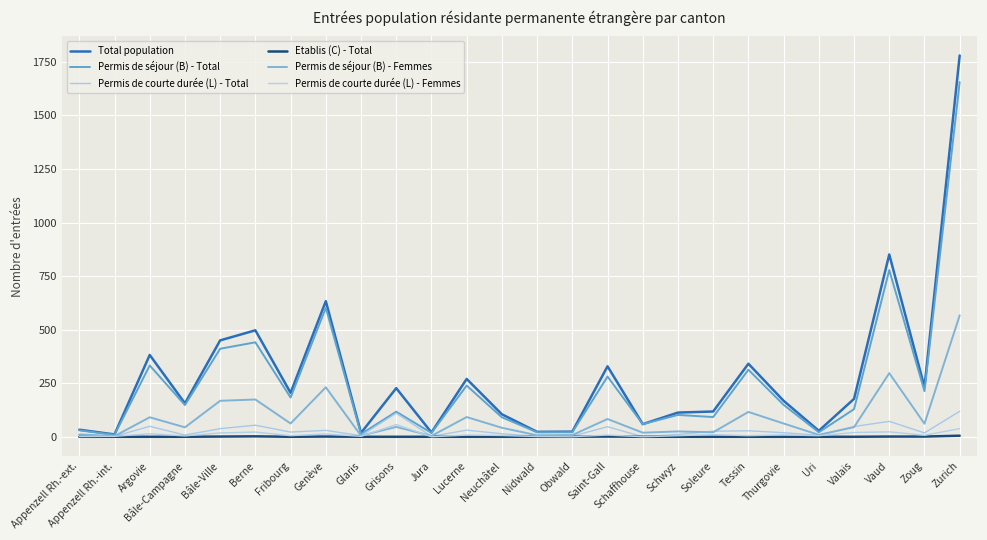

Is it true that Permis de séjour (B) - Total equals 8 at Jura?

False